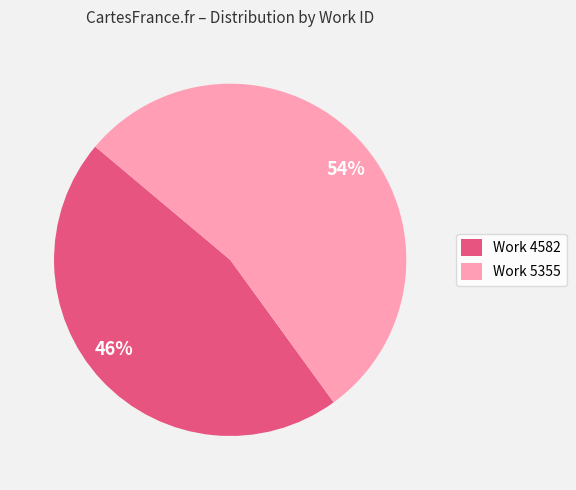

The Work 4582 slice represents 46% of the pie. True or false?

True